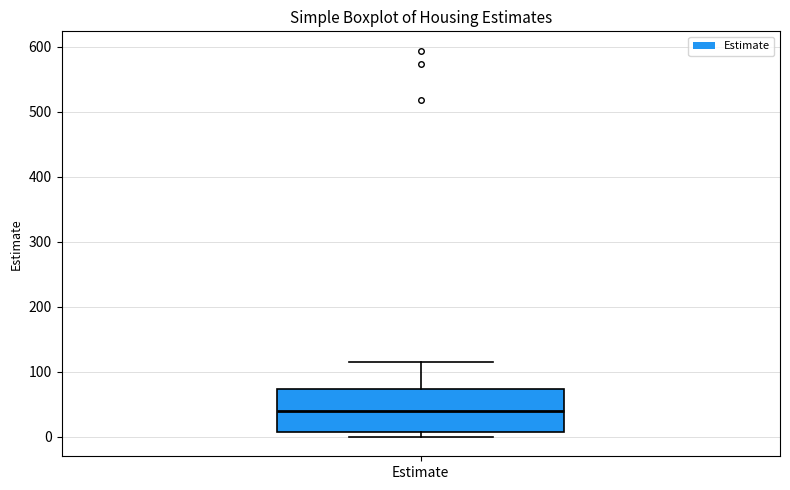

Where is the lower edge of the box for Estimate on the y-axis? The values are not printed on the chart, so give them approximately, as read against the axis.

10